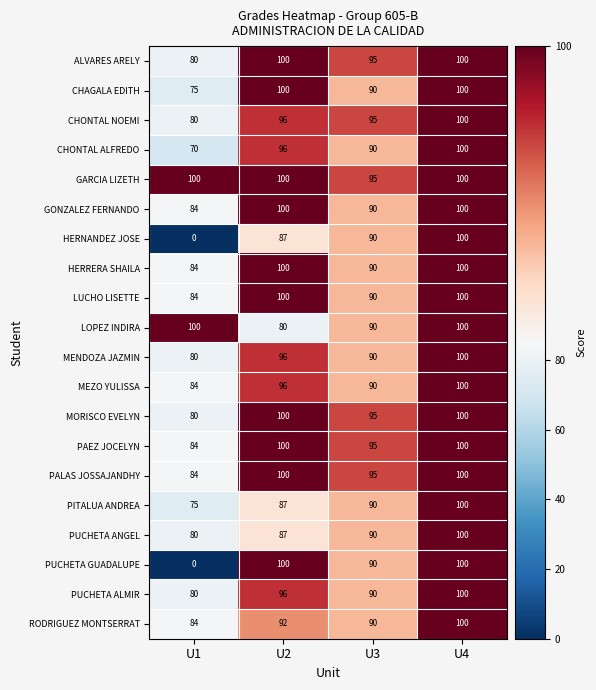

What is the total value across all series at U3?

1830